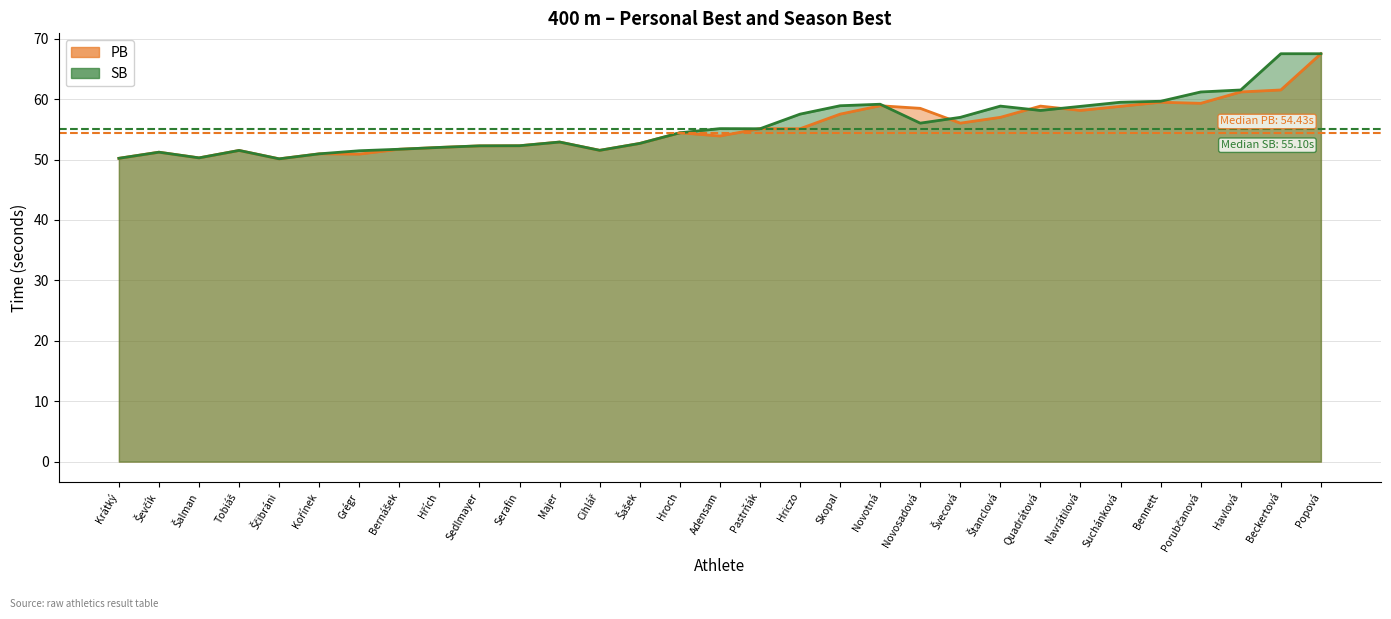

Which series changed the most between Švecová and Navrátilová?

PB